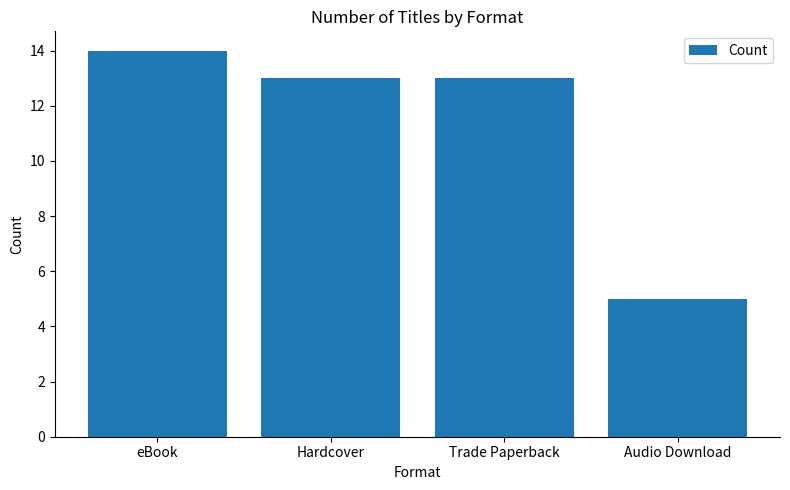

What is the value of the 1st bar from the left?

14